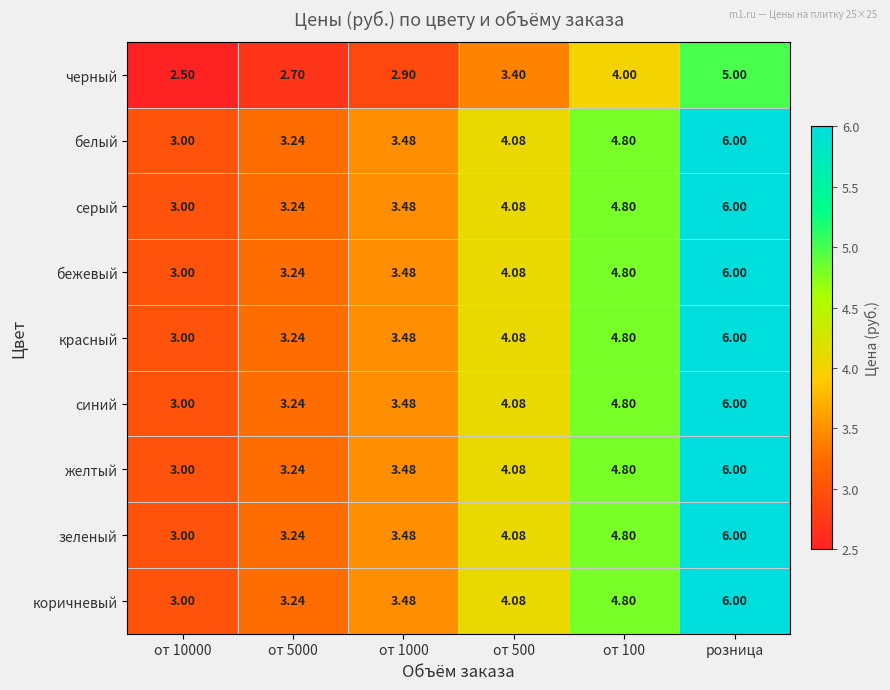

Which category has the highest value across all series?

розница